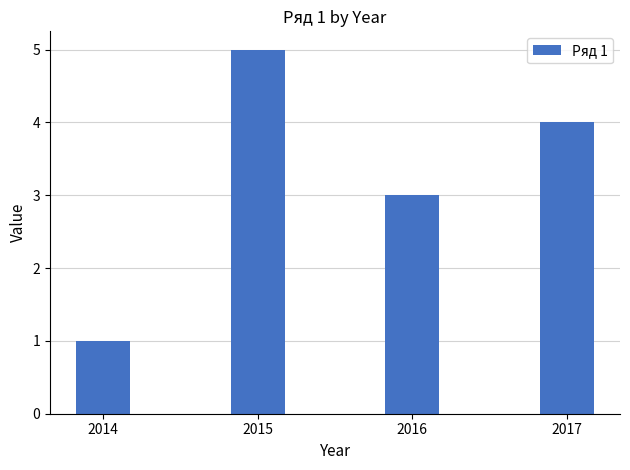

What is the value of the 4th bar from the left?

4